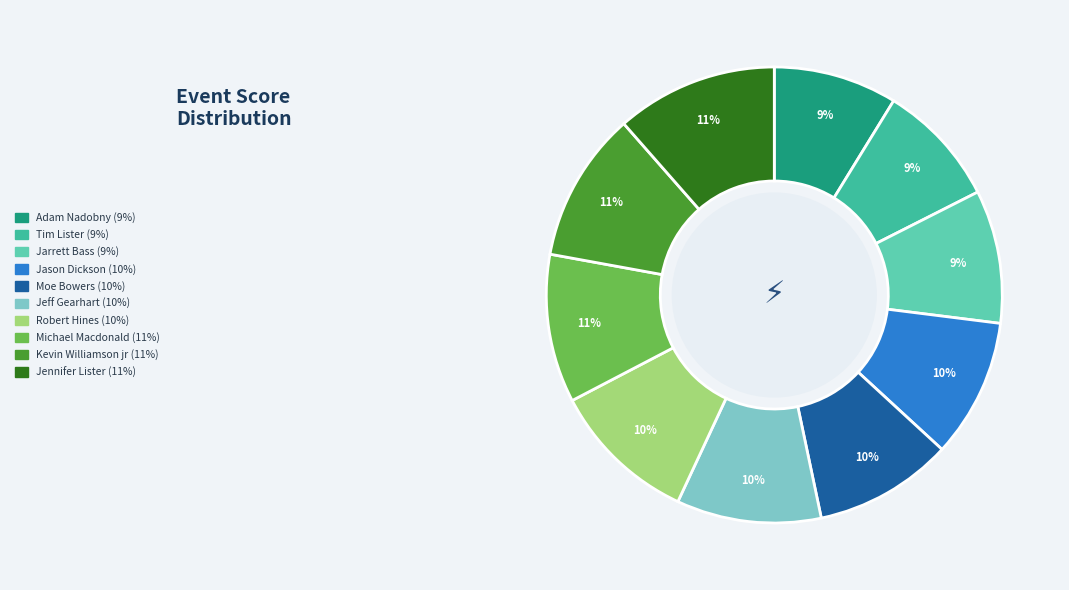

To the nearest percent, what is the average slice percentage?

10%